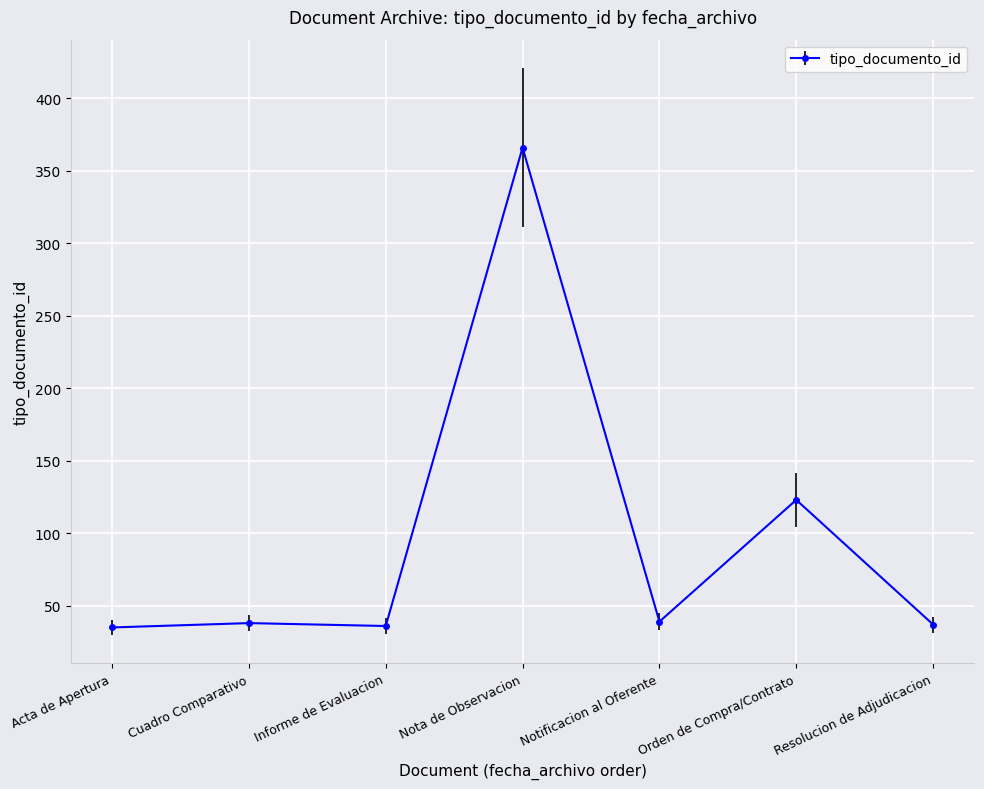

What is the label of the 4th point from the left?

Nota de Observacion